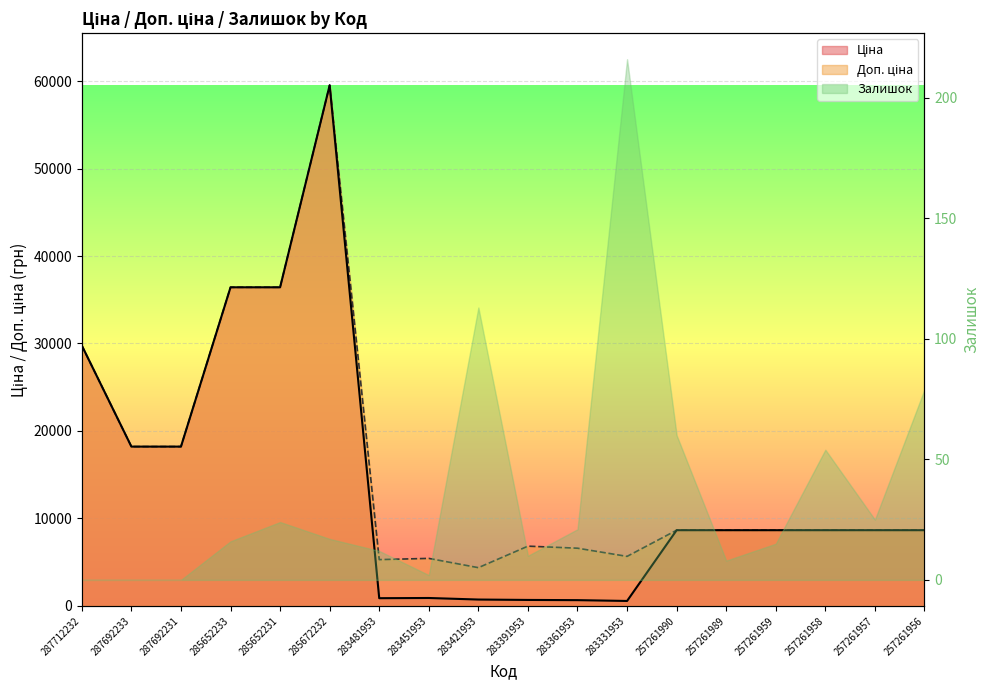

What is the label of the 11th point from the left?

283361953